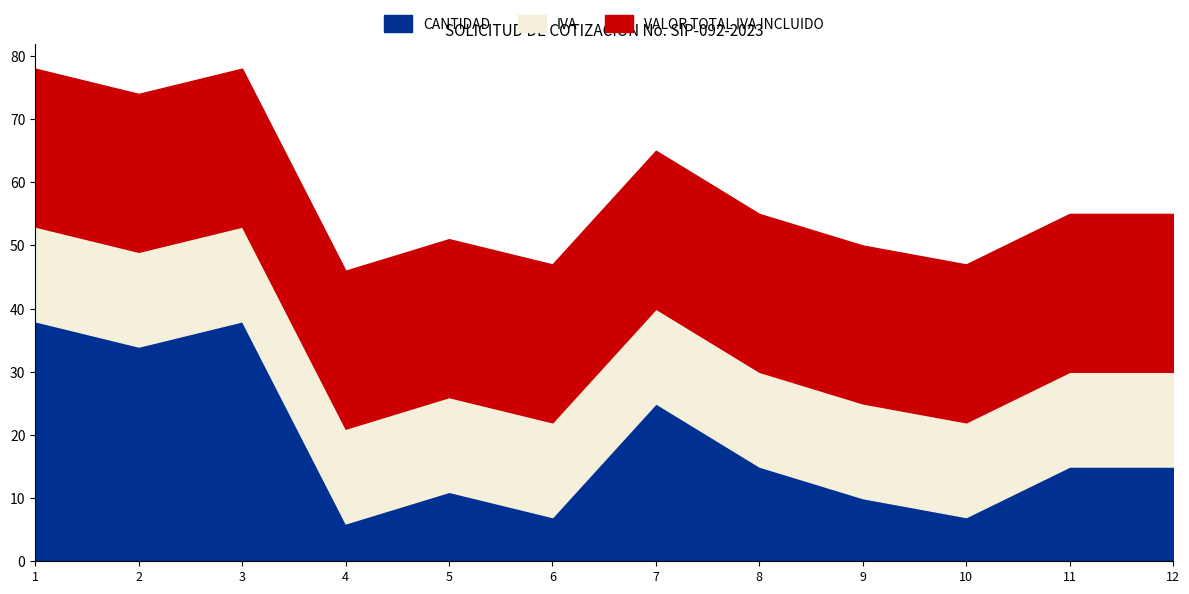

At which label does VALOR TOTAL IVA INCLUIDO reach its peak?

1